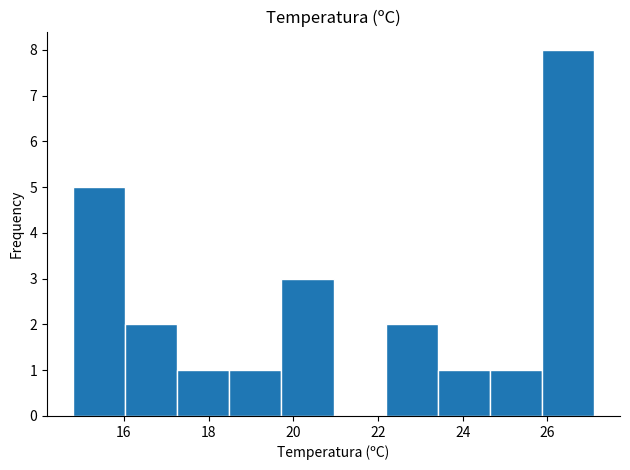

How tall is the bar that spans 25.8 to 27.2 on the x-axis? Neither the bar edges nor the heights are printed on the chart, so give them approximately, as read against the axes.

8